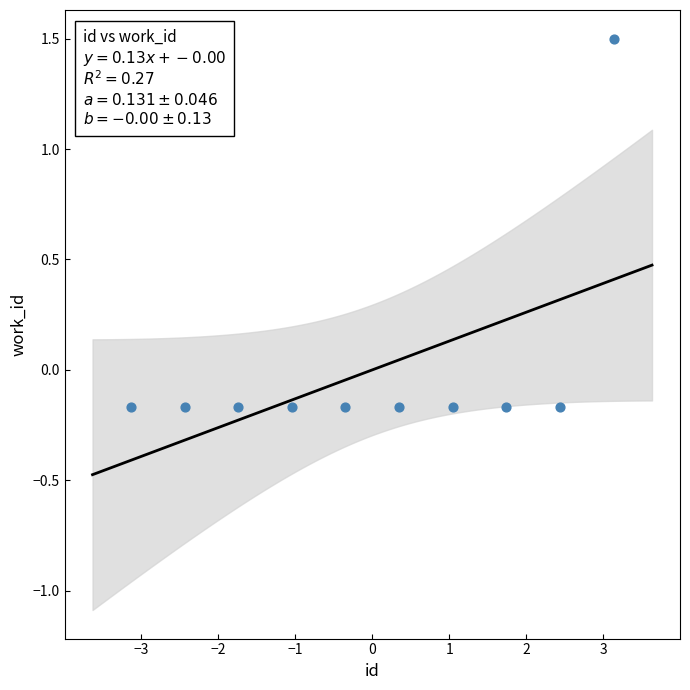

What is the range of Y values (max minus min)?

1.7